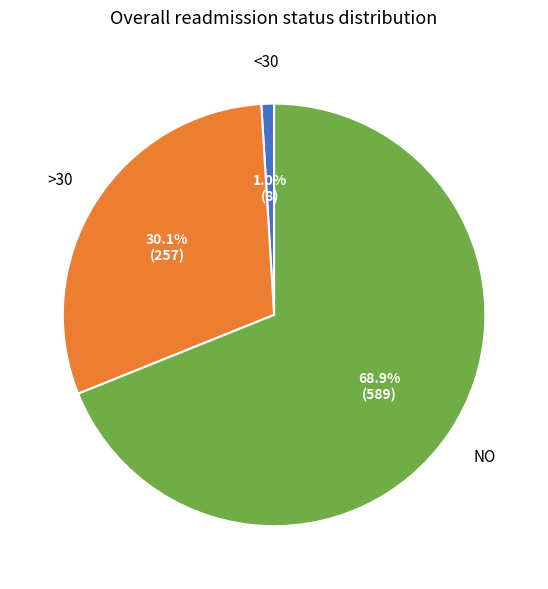

Count the number of slices in the pie.

3